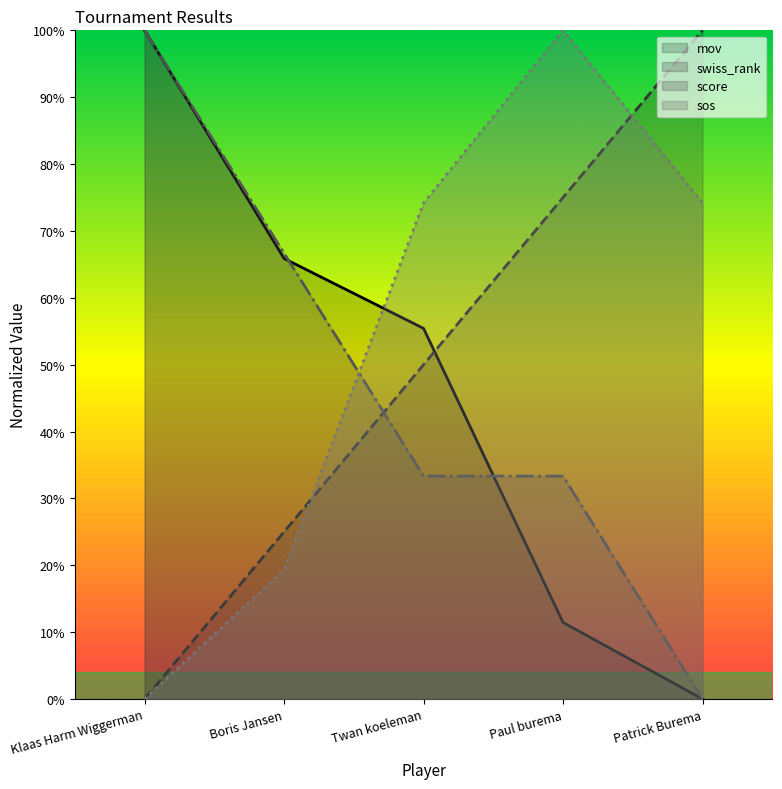

Which has a higher value, Klaas Harm Wiggerman or Boris Jansen?

Klaas Harm Wiggerman